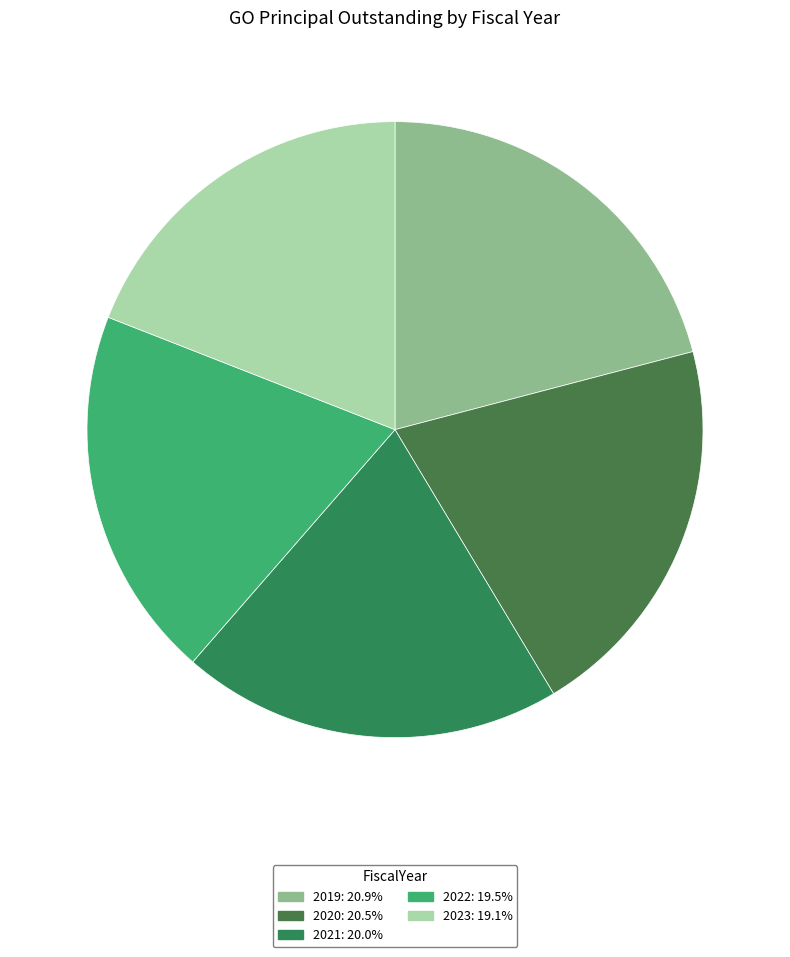

To the nearest percent, what portion does 2023 represent?

19%